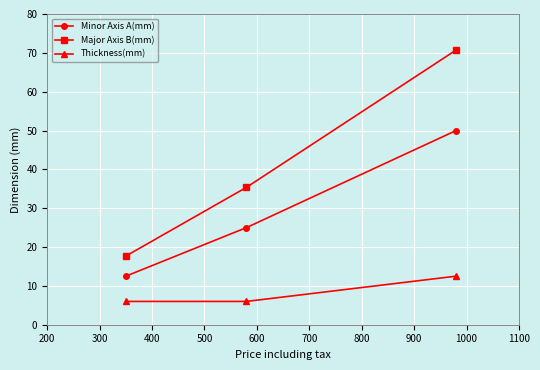

What is the average value of the Thickness(mm) series?

8.2